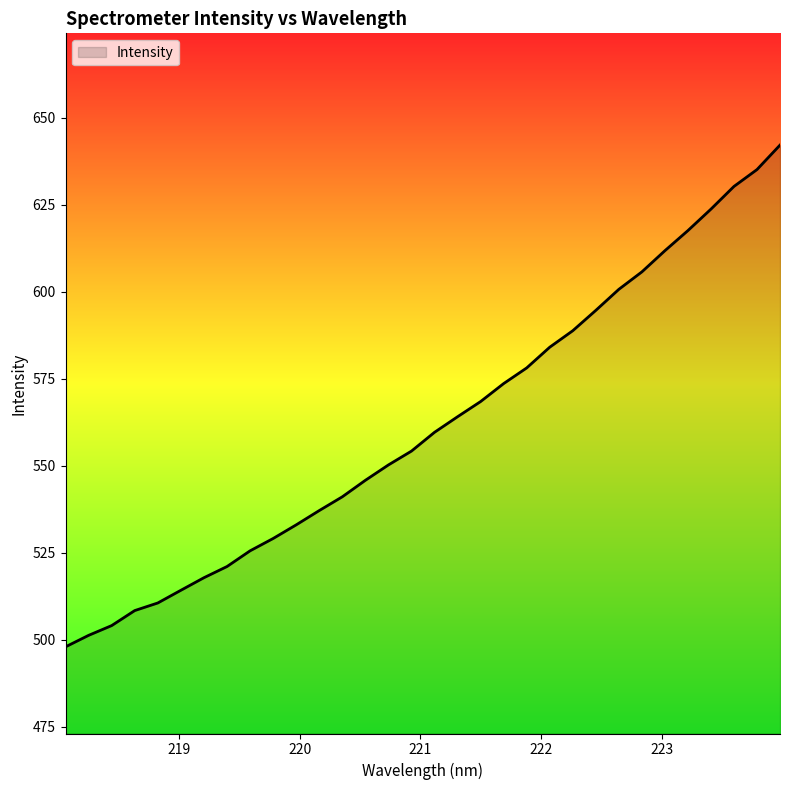

How many lines are shown in the chart?

1